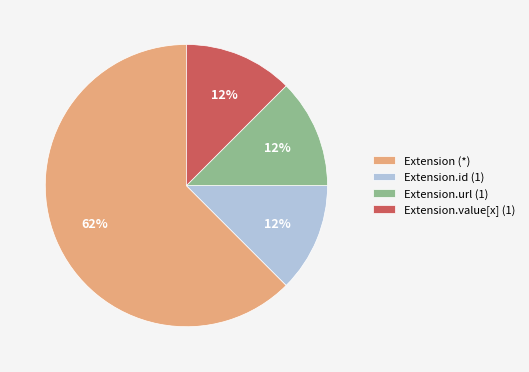

Which category has the biggest portion of the pie?

Extension (*)